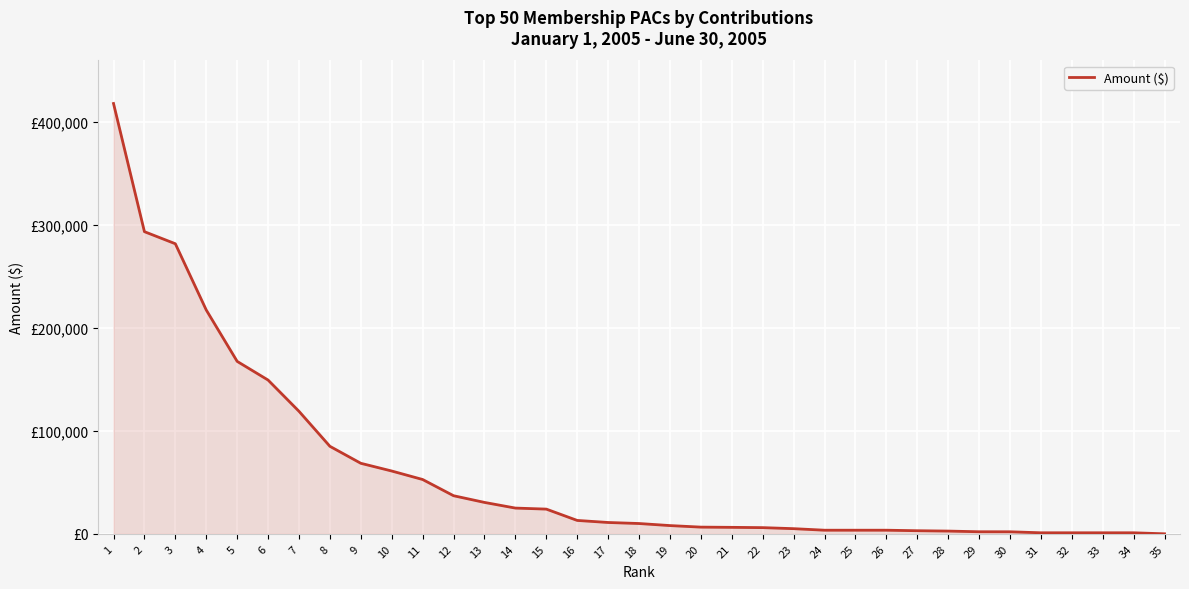

Does the chart display data point markers on the line(s)?

No